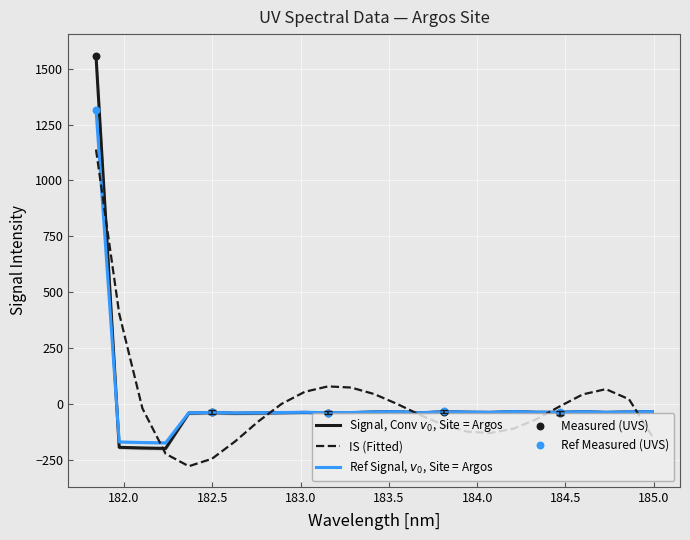

What is the change in value from 182.3673257152 to 184.0735234058?

+2.9